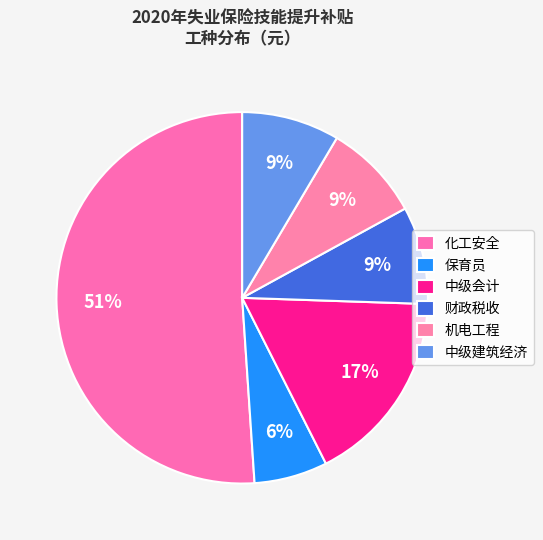

How many segments does this pie chart have?

6